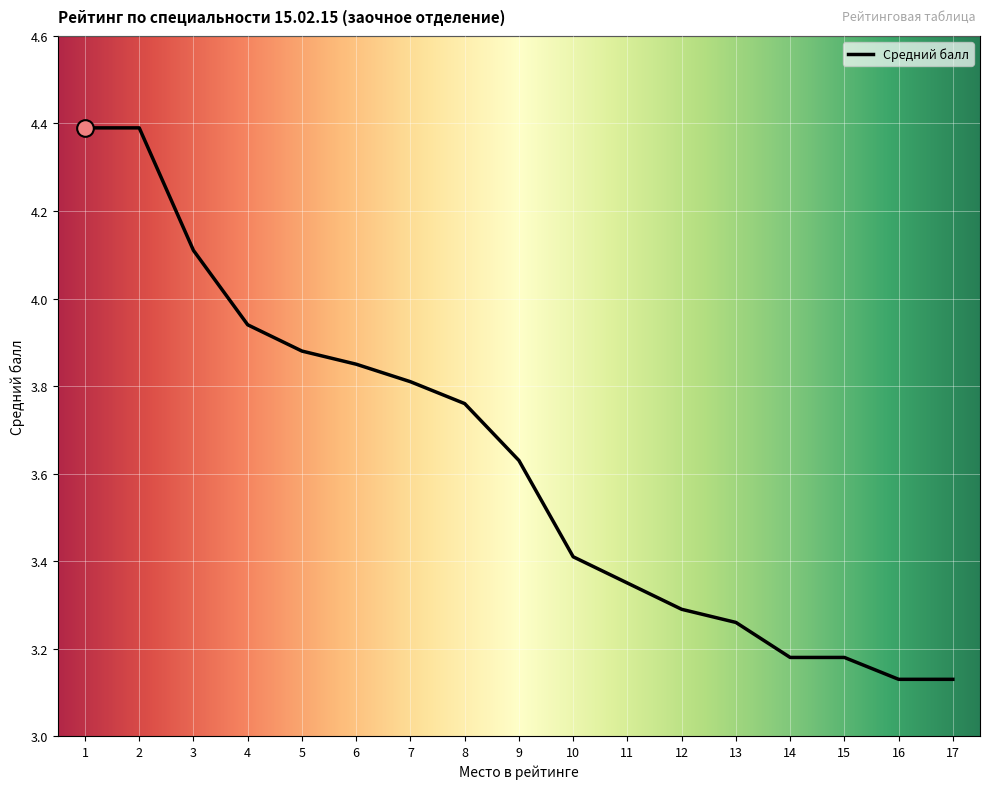

What is the sum of all values?

61.7